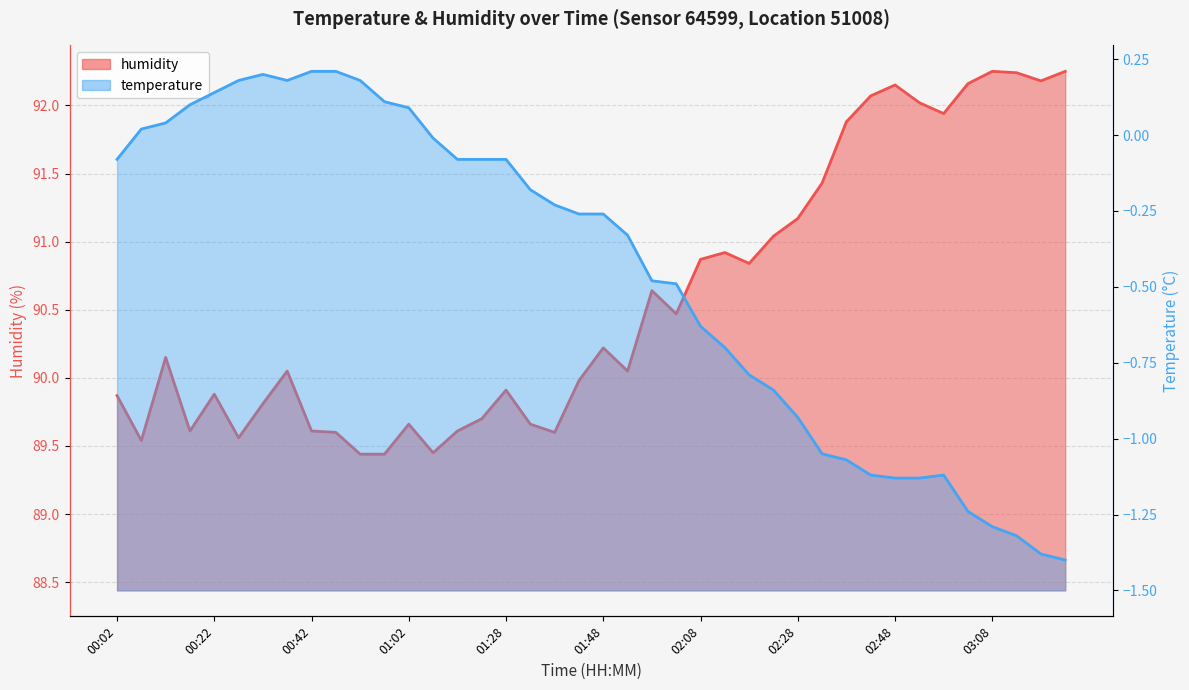

The humidity series shows 64.3 at 02:48. True or false?

False